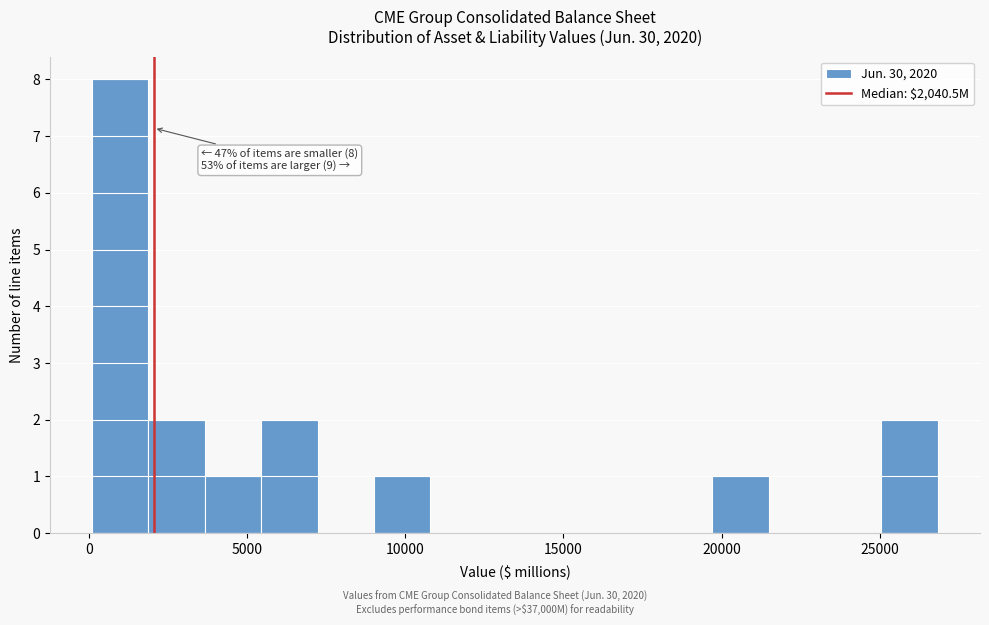

Read against the x-axis, roughly where is the centre of the tallest bar?

1000